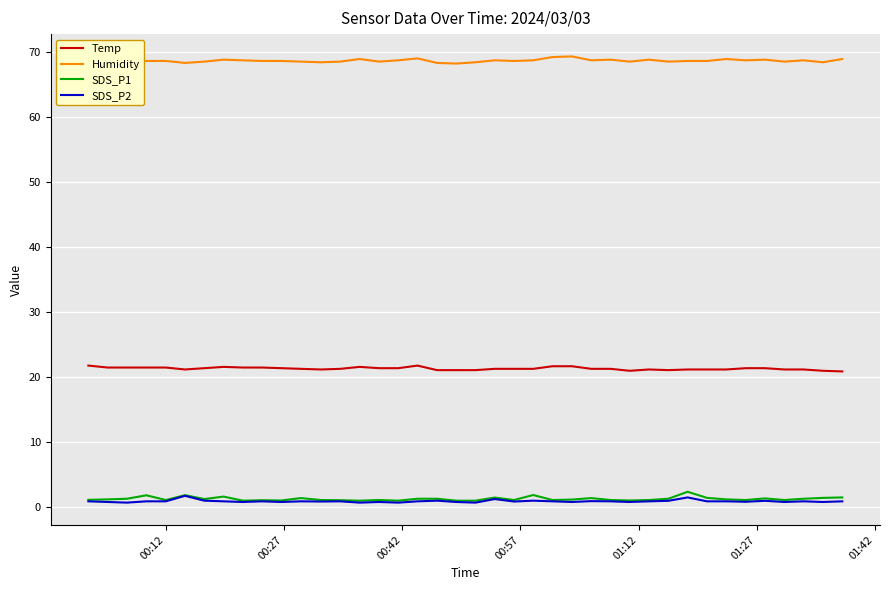

True or false: SDS_P2 and Temp intersect in this chart.

False